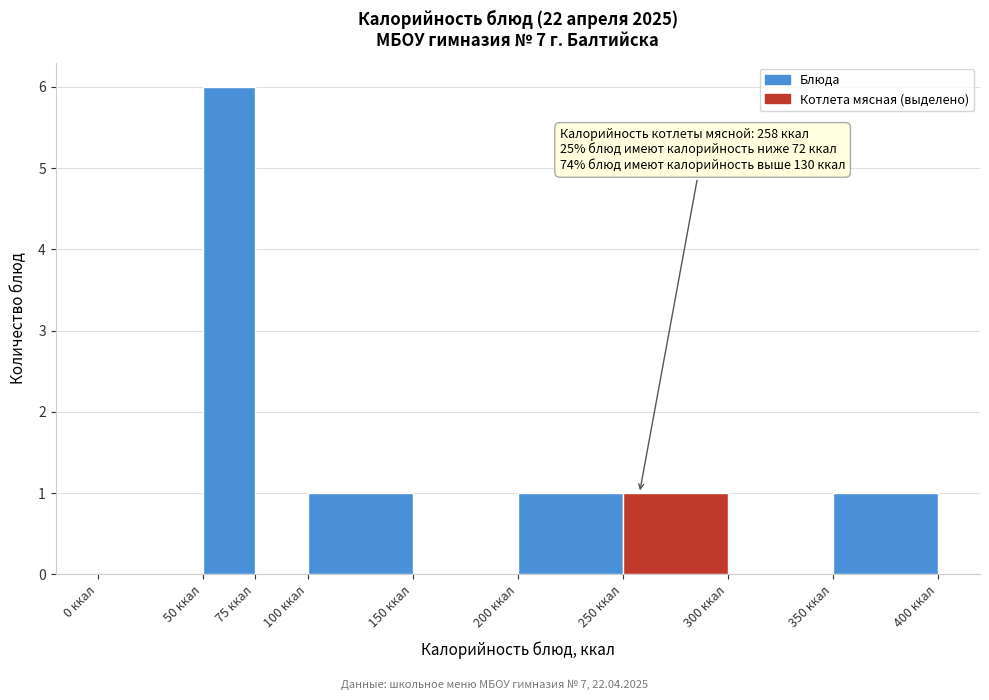

Over which range of the x-axis is the bar tallest?

50 to 75